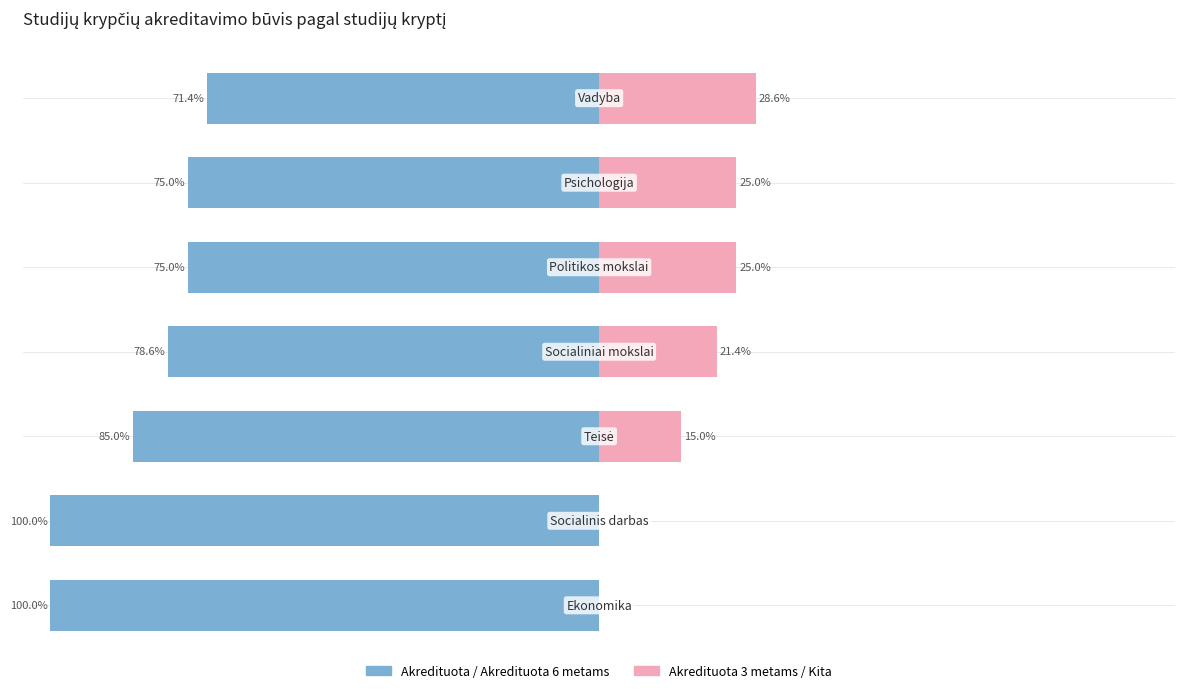

What is the difference between the maximum and minimum values in the Akredituota series?

28.6